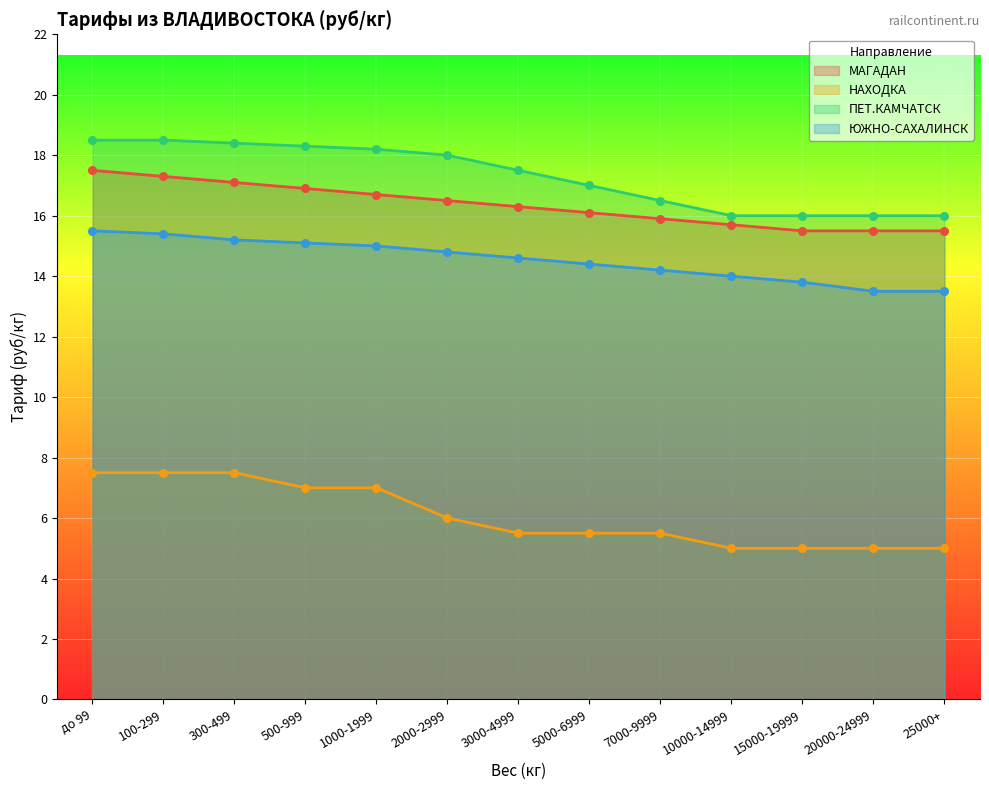

Which series reaches the minimum Y coordinate?

НАХОДКА